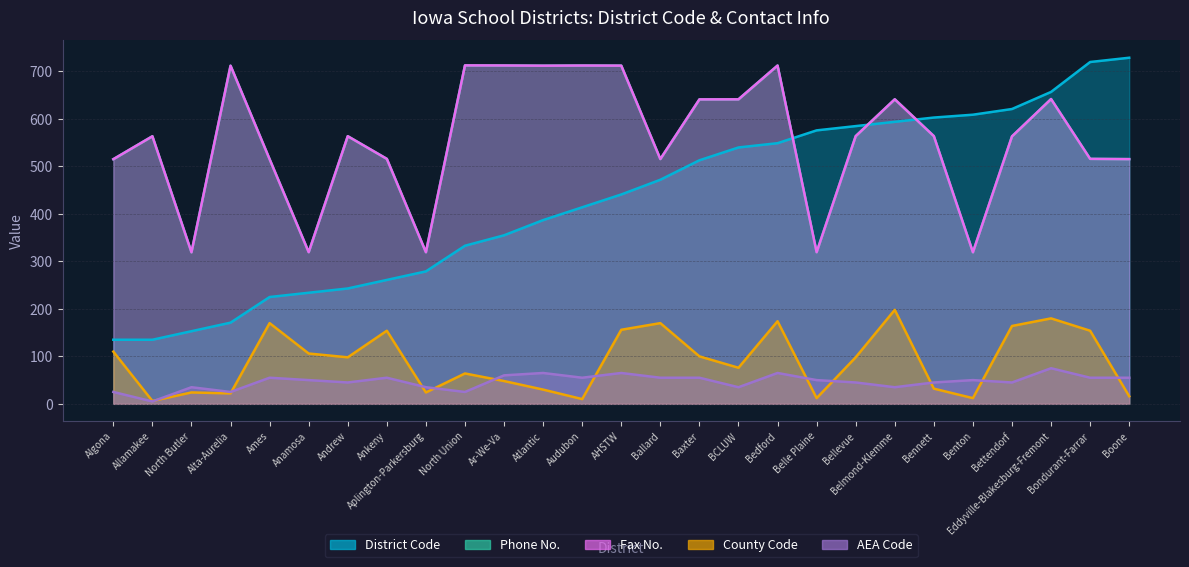

At which category does Phone reach its first local peak?

Allamakee